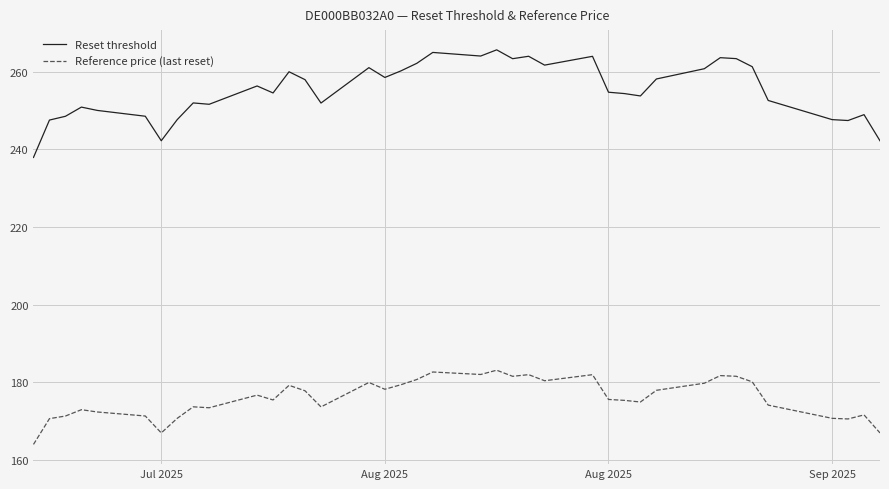

List the series in order of their peak value, highest first.

Reset threshold, Reference price (last reset)